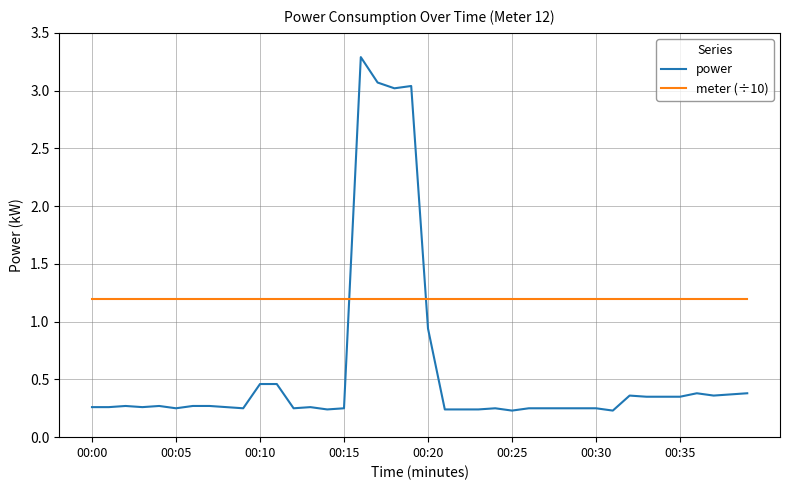

What is the maximum value shown in the chart?

3.3